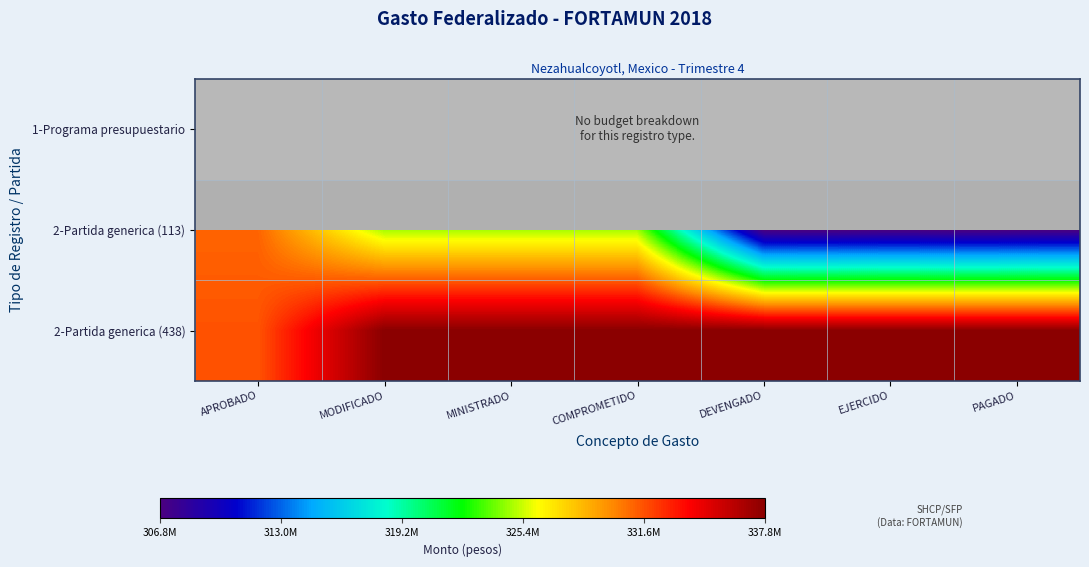

How many values in the 2-Partida generica (113) series exceed 324776912?

1